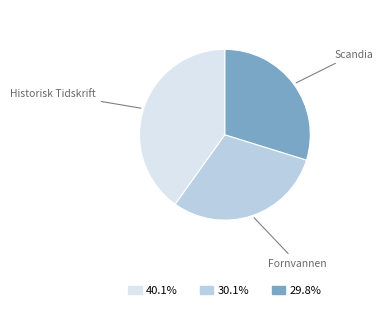

Is there a majority slice in this chart?

No